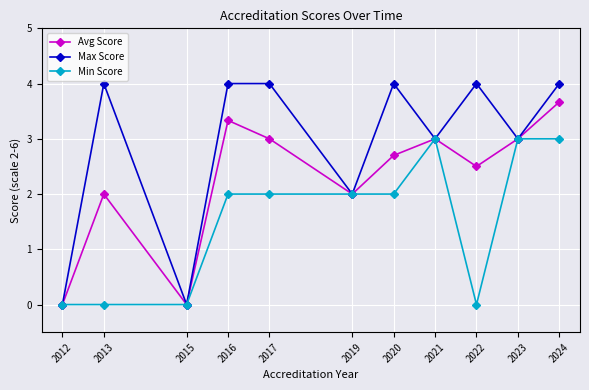

Which series has the widest spread of values?

Max Score